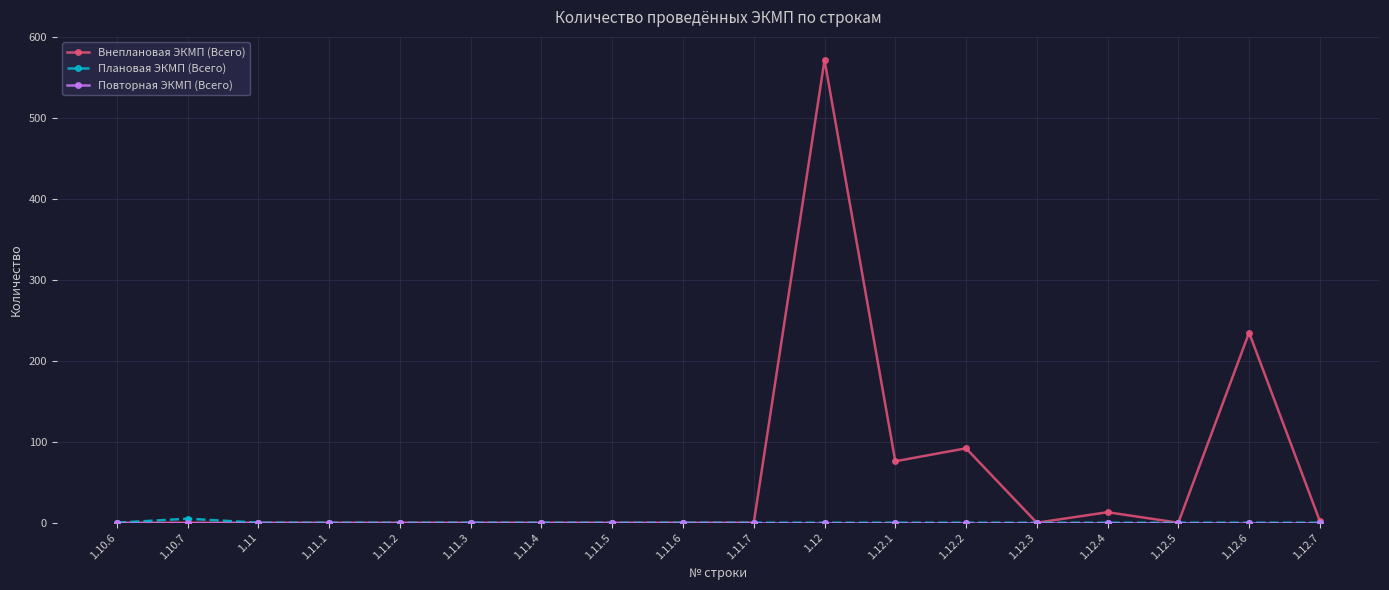

At which category is the sum across all series the highest?

1.12